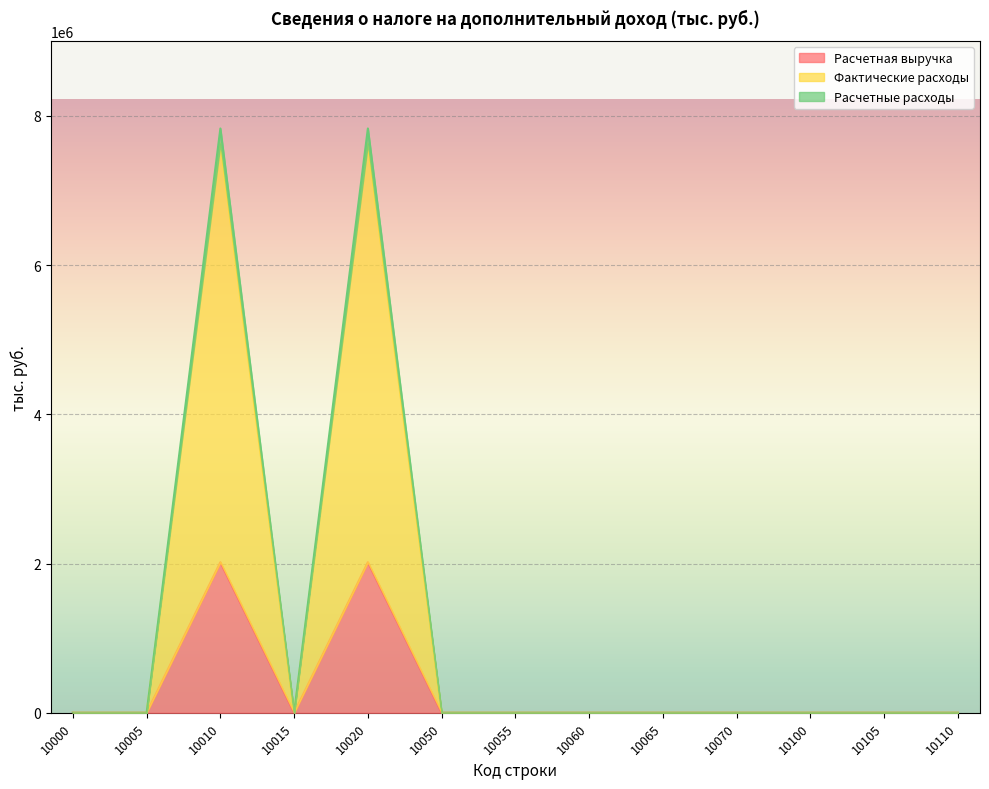

What is the highest value of the Расчетная выручка series?

2017931